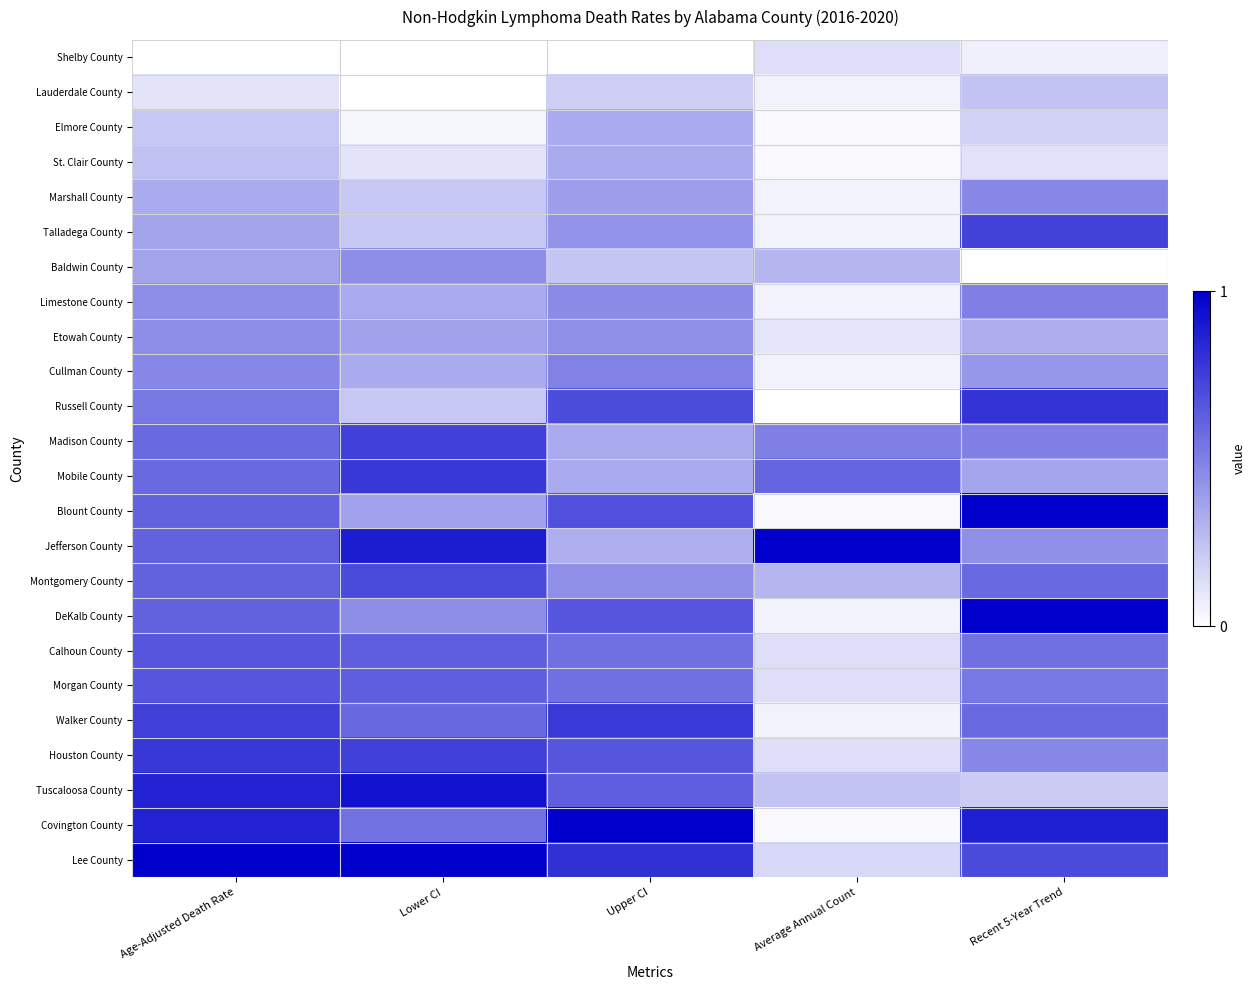

List the series in order of their peak value, highest first.

Blount County, Jefferson County, DeKalb County, Covington County, Lee County, Tuscaloosa County, Russell County, Houston County, Mobile County, Walker County, Madison County, Talladega County, Montgomery County, Calhoun County, Morgan County, Limestone County, Cullman County, Marshall County, Etowah County, Baldwin County, Elmore County, St. Clair County, Lauderdale County, Shelby County